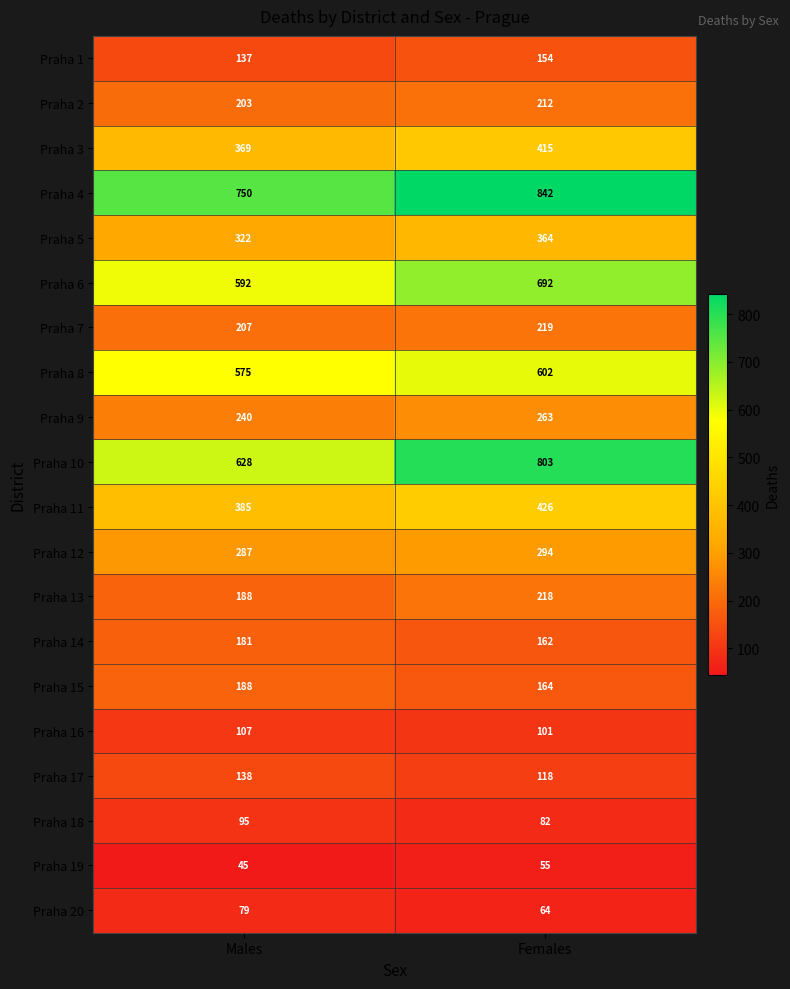

List the series in order of their peak value, highest first.

Praha 4, Praha 10, Praha 6, Praha 8, Praha 11, Praha 3, Praha 5, Praha 12, Praha 9, Praha 7, Praha 13, Praha 2, Praha 15, Praha 14, Praha 1, Praha 17, Praha 16, Praha 18, Praha 20, Praha 19